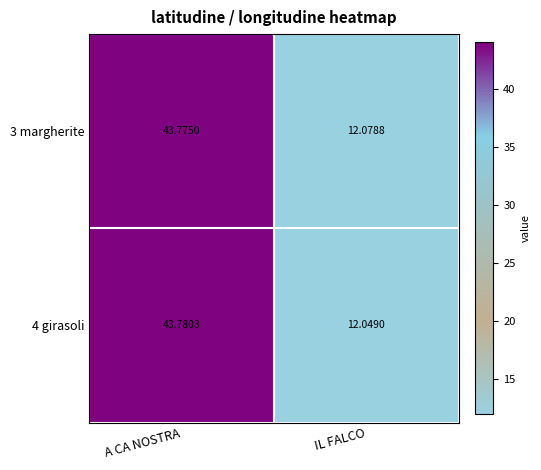

At which category is the sum across all series the highest?

A CA NOSTRA